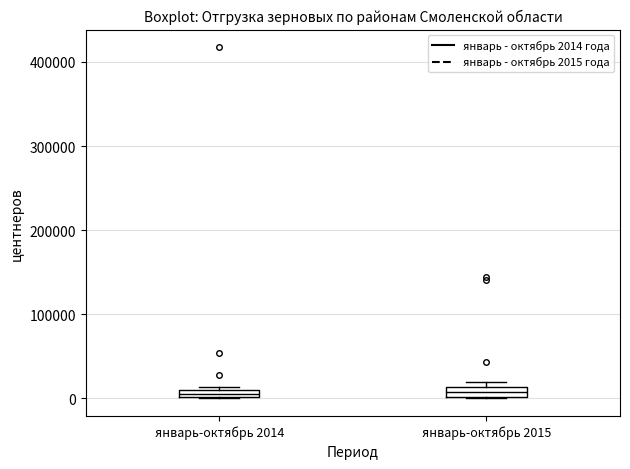

Where is the lower edge of the box for январь-октябрь 2015 on the y-axis? The values are not printed on the chart, so give them approximately, as read against the axis.

0